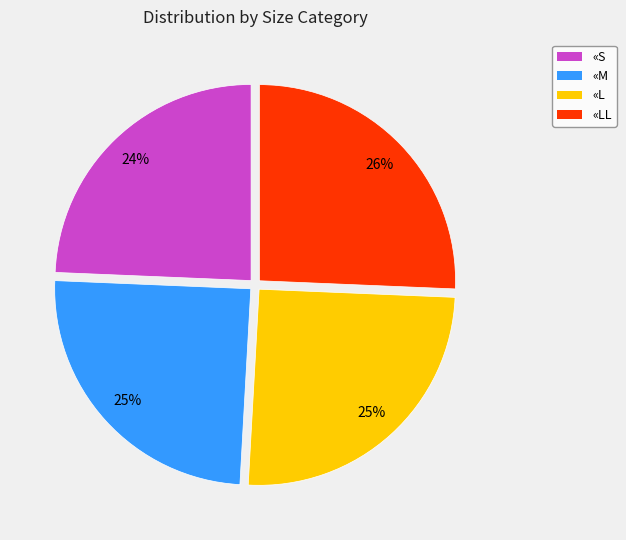

To the nearest percent, what is the average slice percentage?

25%